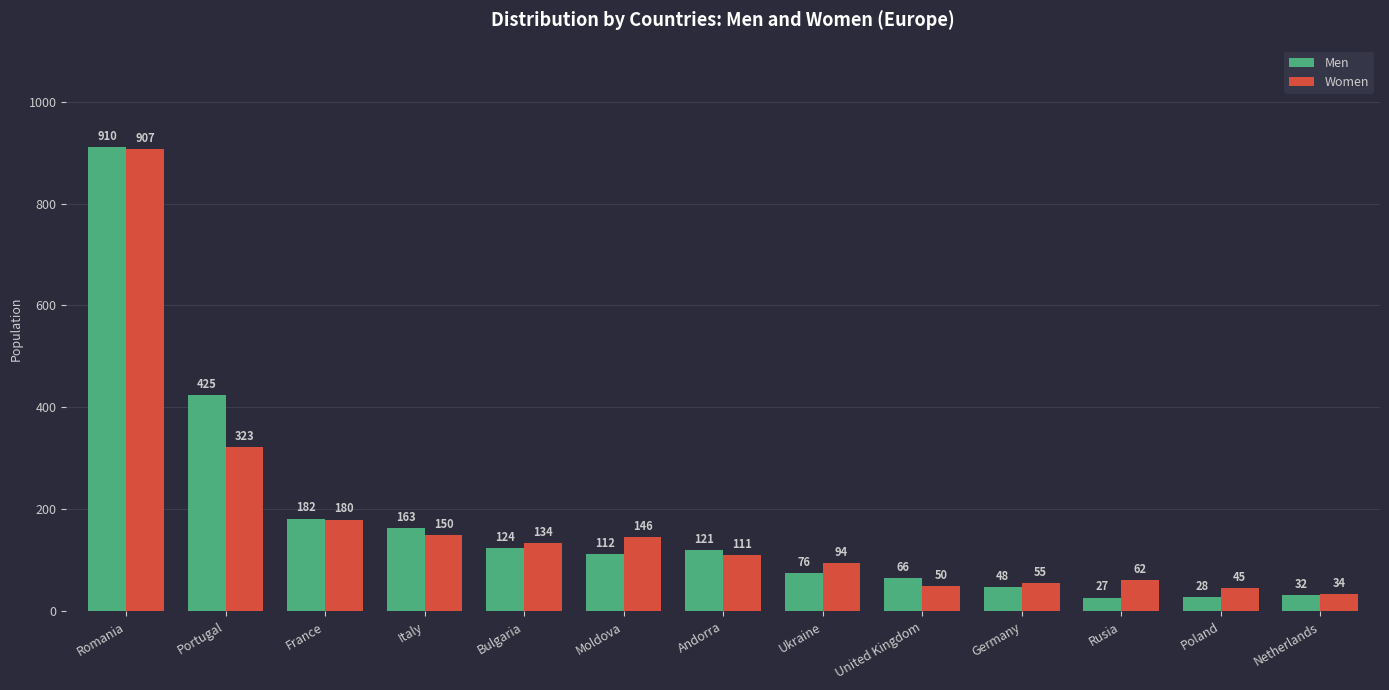

Which label corresponds to the smallest value in the chart?

Rusia